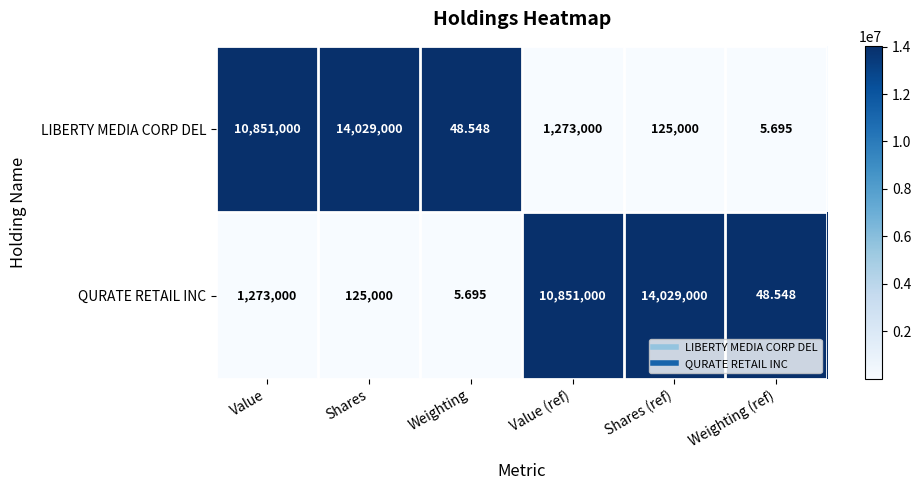

At which label does LIBERTY MEDIA CORP DEL first exceed 1273000?

Value